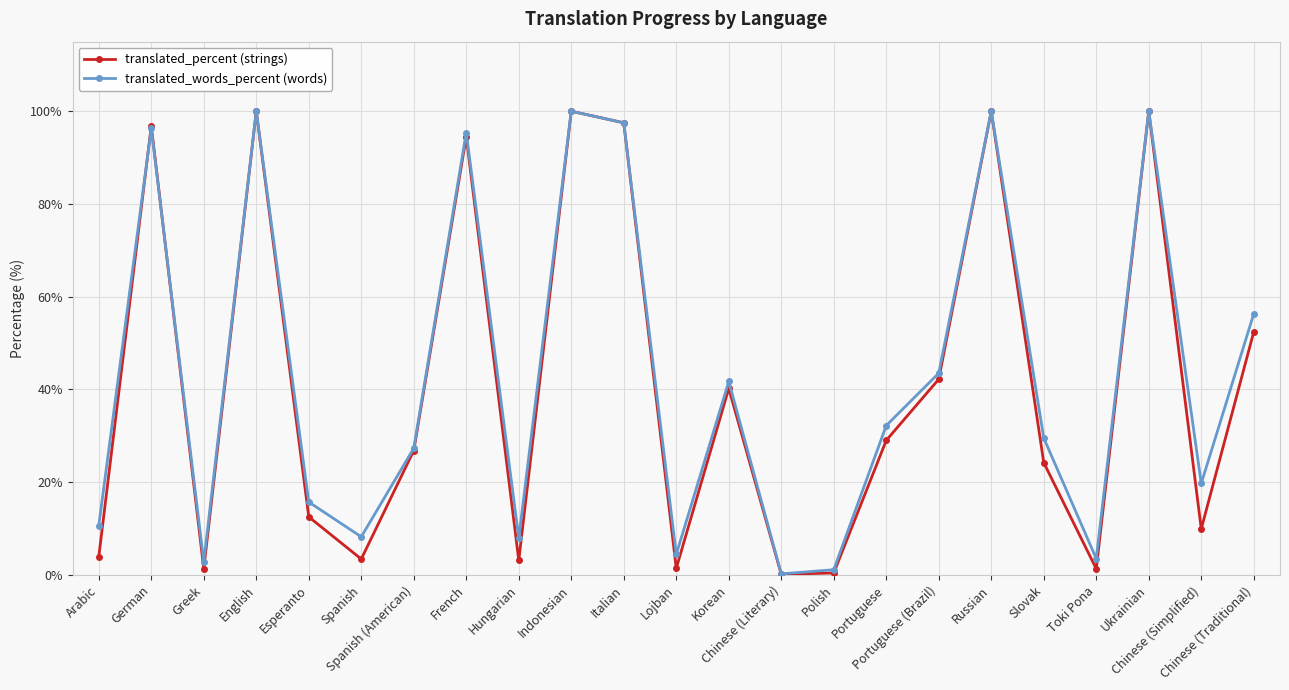

What is the greatest value displayed?

100.0